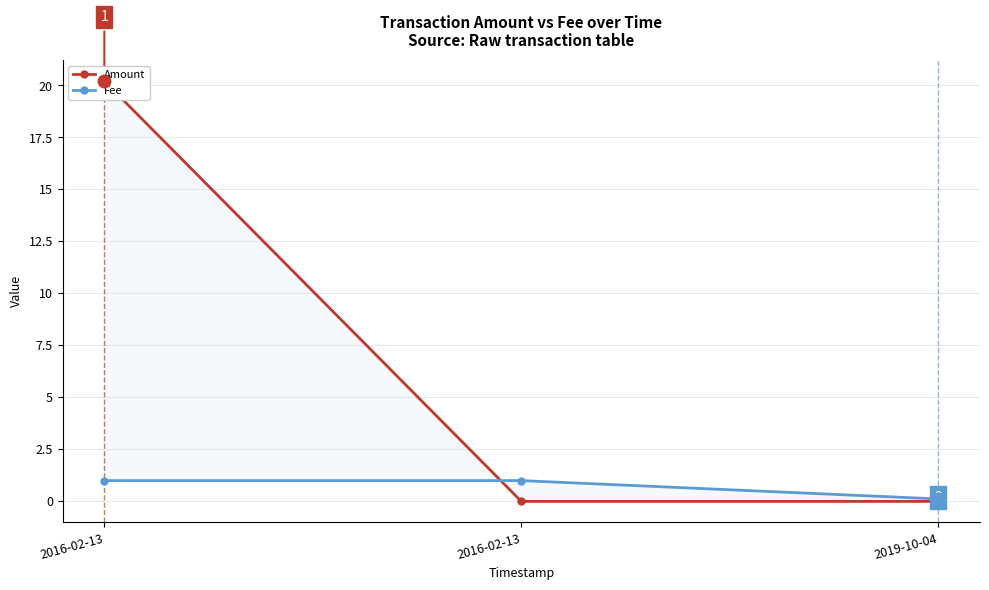

Which series changed the most between 2016-02-13 and 2019-10-04?

Amount